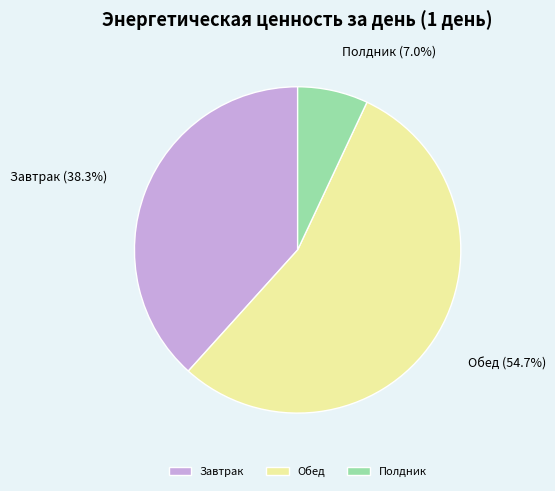

Count the number of slices in the pie.

3